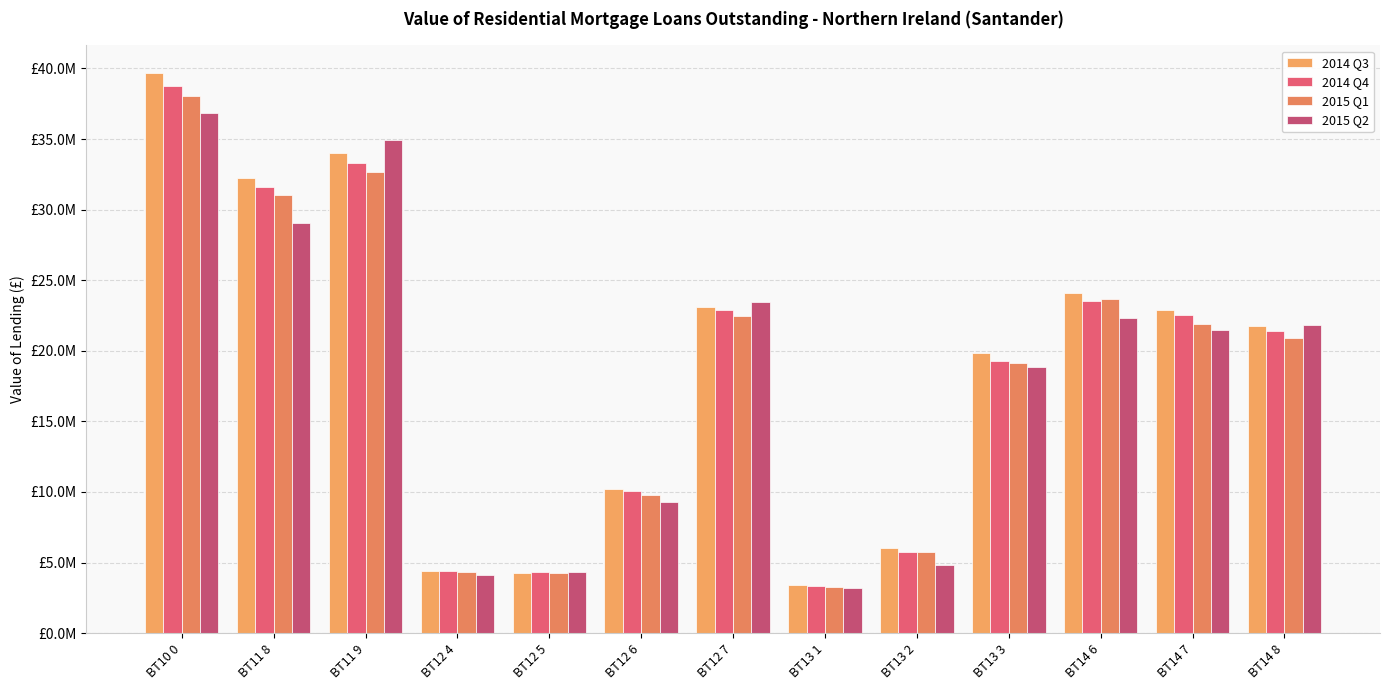

Is the value of 2015 Q1 at BT11 9 greater than the value of 2015 Q2 at BT12 5?

Yes